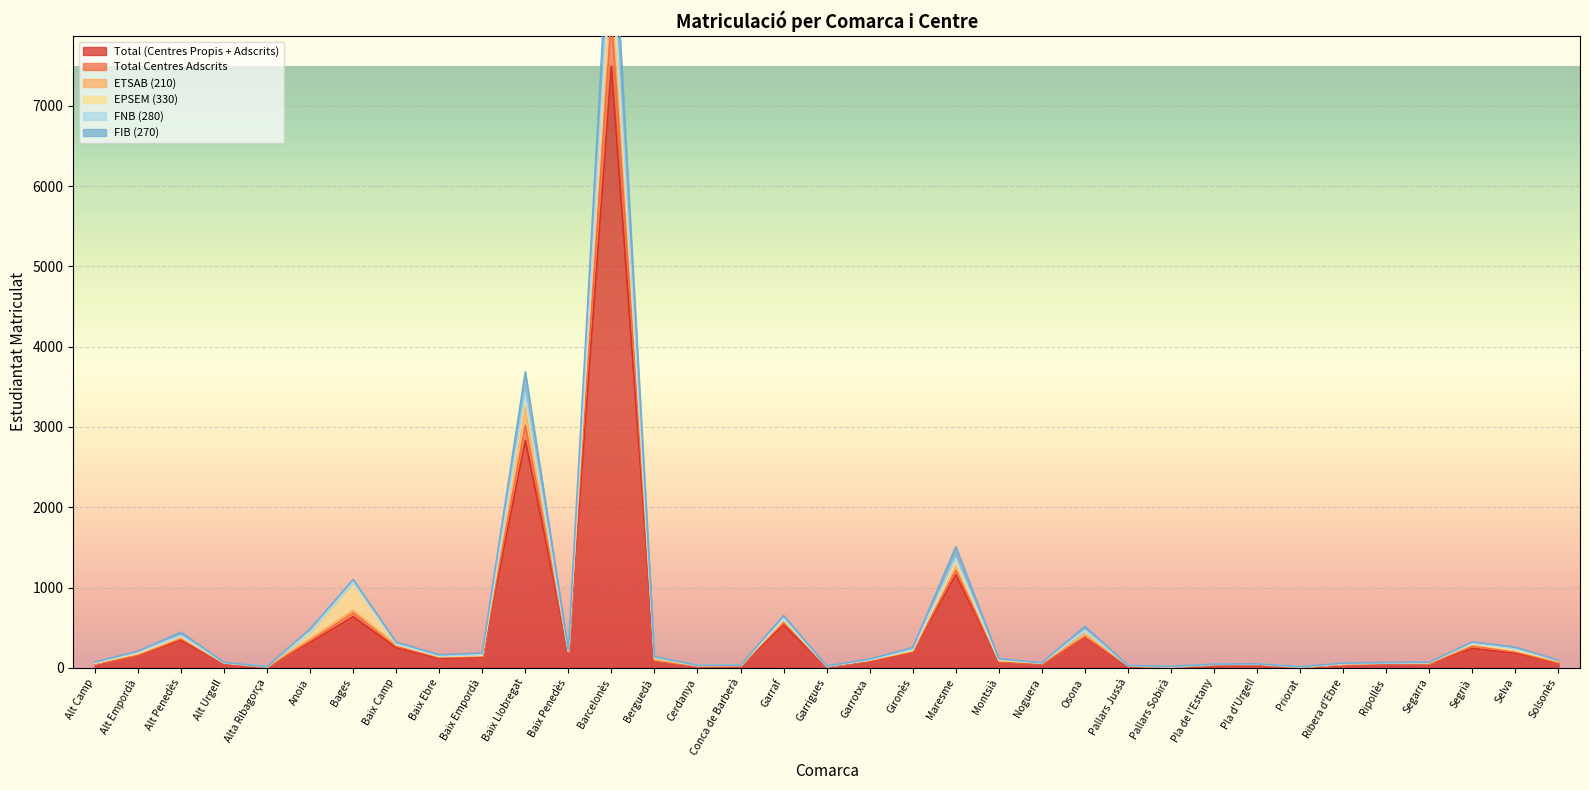

Rank the series at Alta Ribagorça from highest to lowest value.

Total Centres Adscrits, ETSAB (210), FNB (280), FIB (270), Total (Centres Propis + Adscrits)